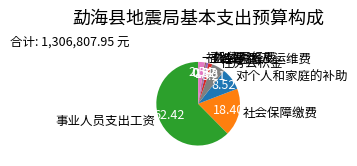

Count the number of slices in the pie.

8